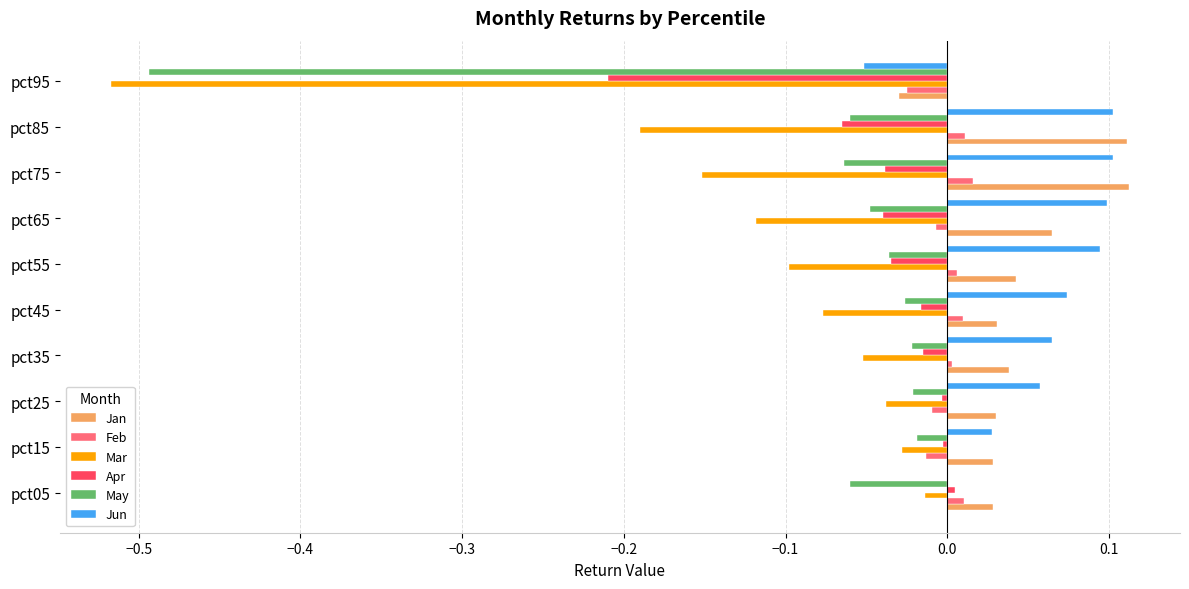

How many distinct data groups are displayed?

6